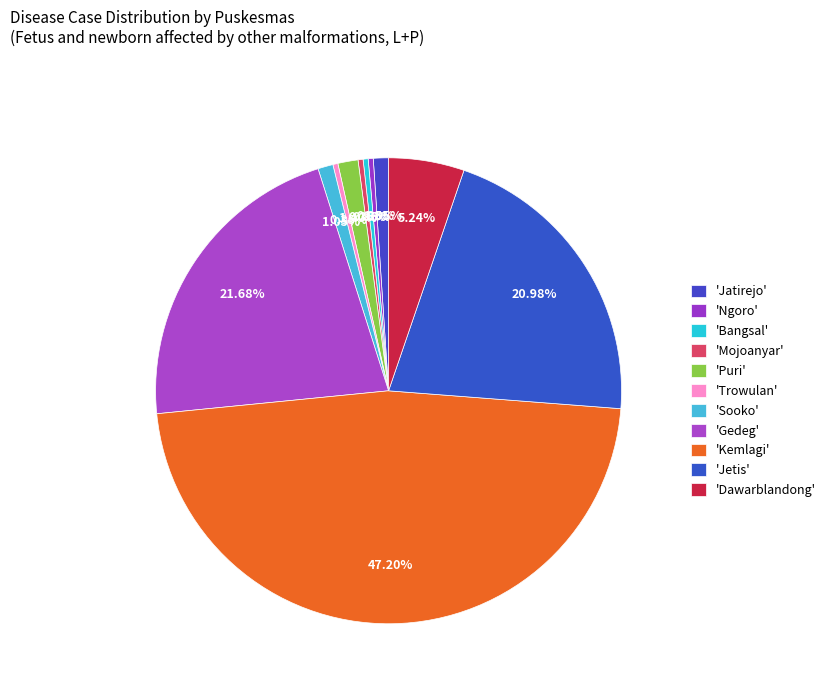

How many slices are in this pie chart?

11